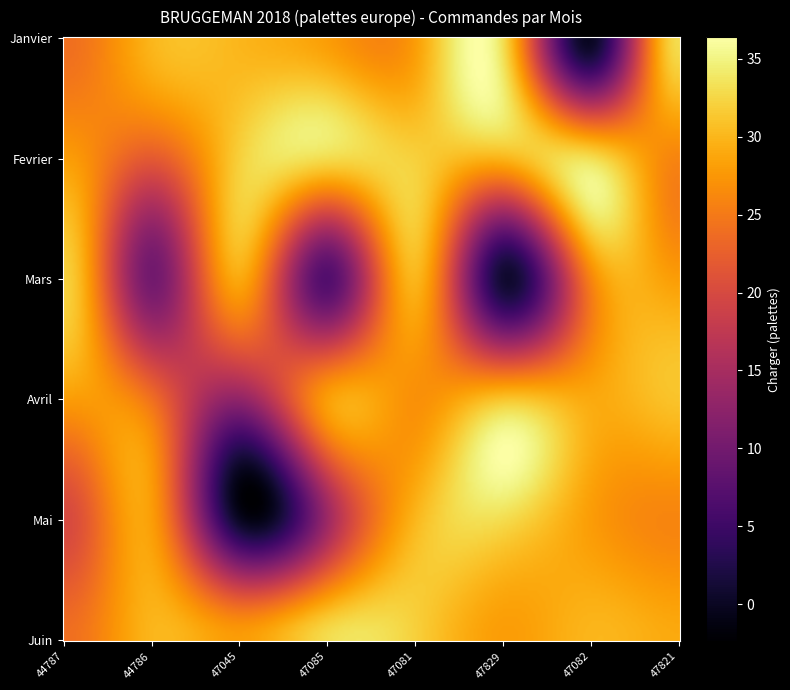

At how many categories does at least one series exceed 29?

8